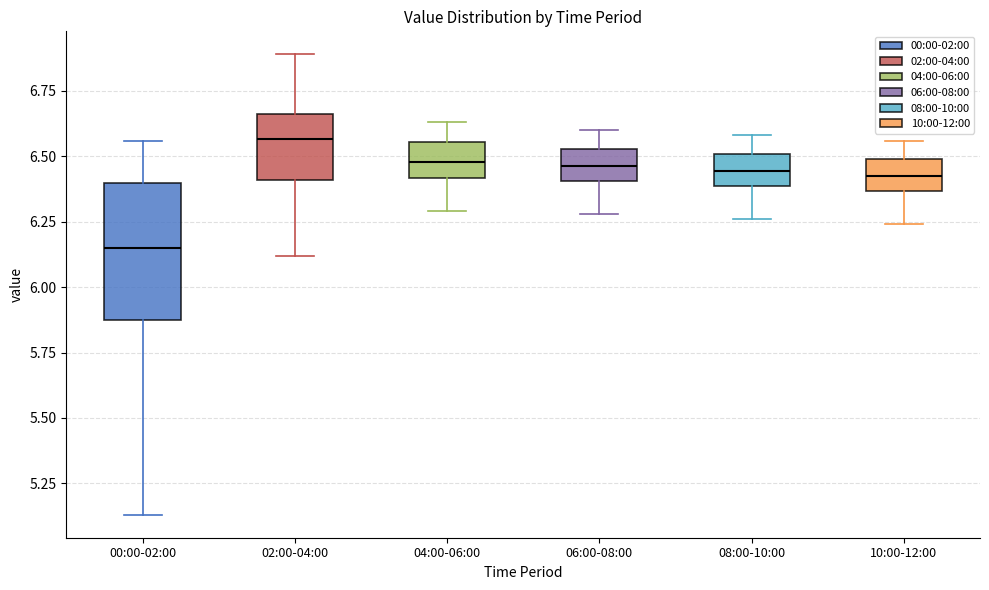

Comparing the boxes themselves (not the whiskers), which one is the tallest?

00:00-02:00